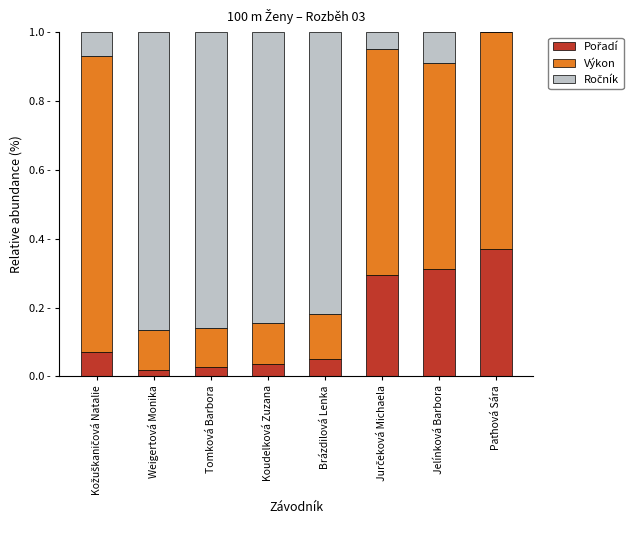

What is the total value across all series at Koudelková Zuzana?

1.0